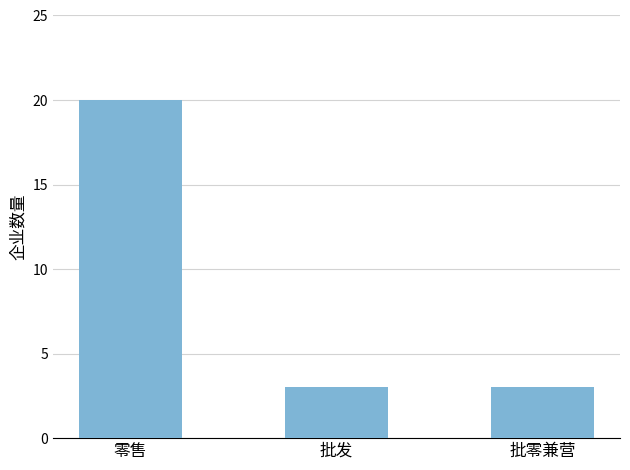

Count the values in the range 3 to 20.

3